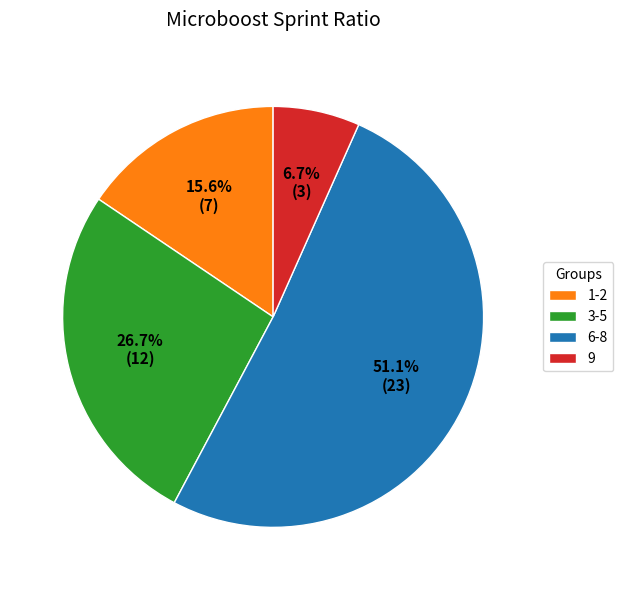

What is the largest slice in the pie chart?

6-8